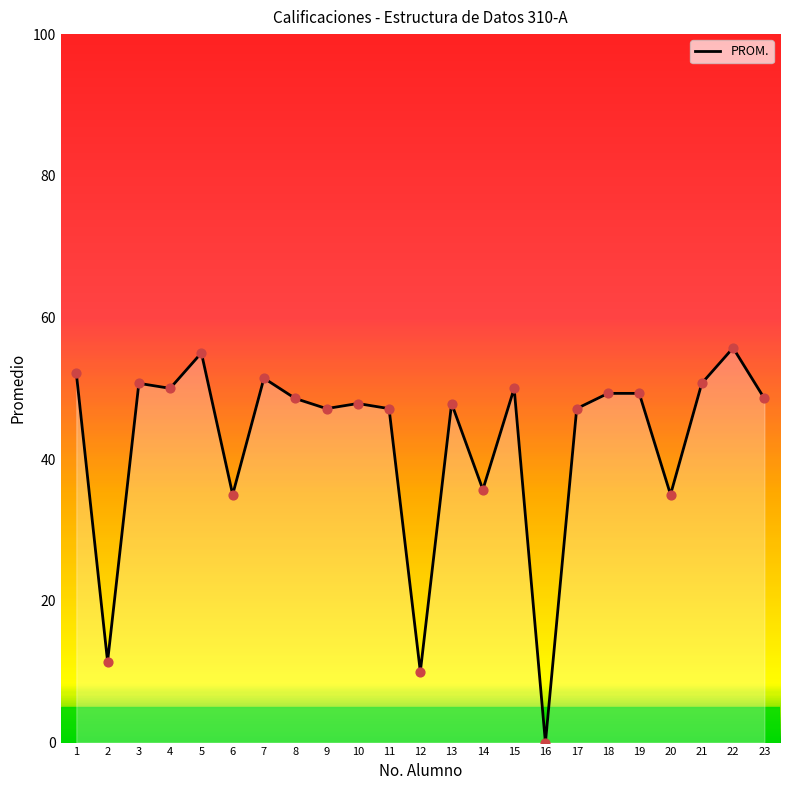

Approximately how many times larger is the value at 22 compared to 8?

1.1